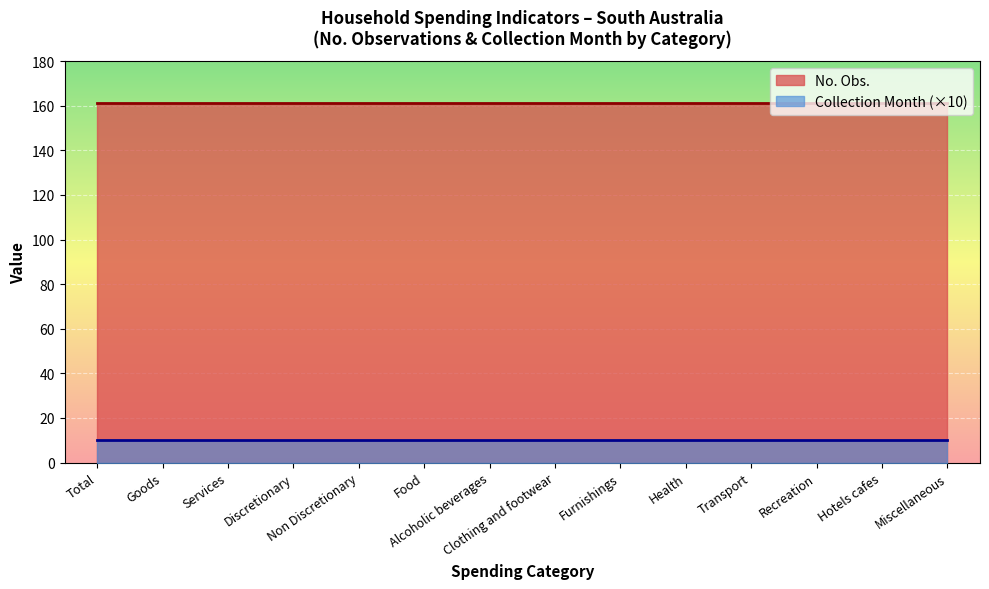

Which series has the widest spread of values?

No. Obs.